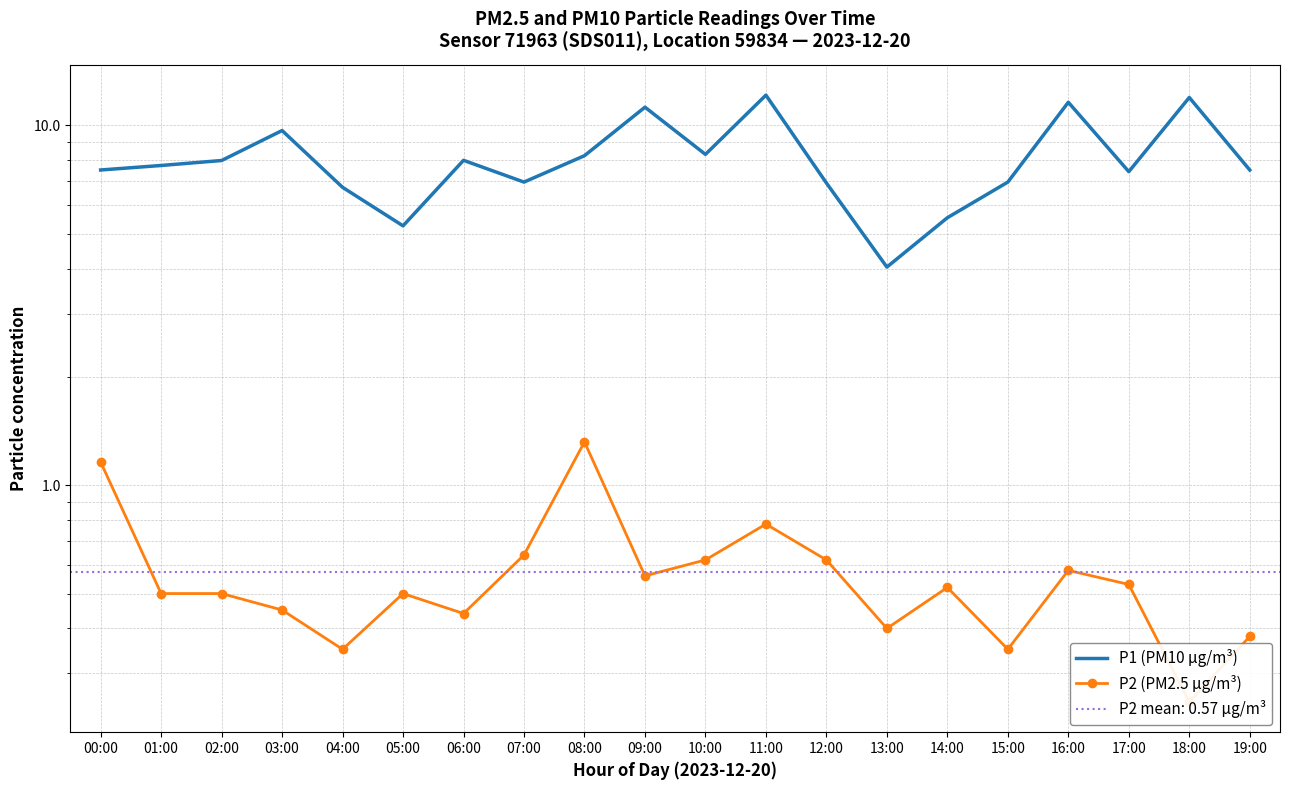

In P1 (PM10 µg/m³), how many points are lower than both neighbors (excluding endpoints)?

5